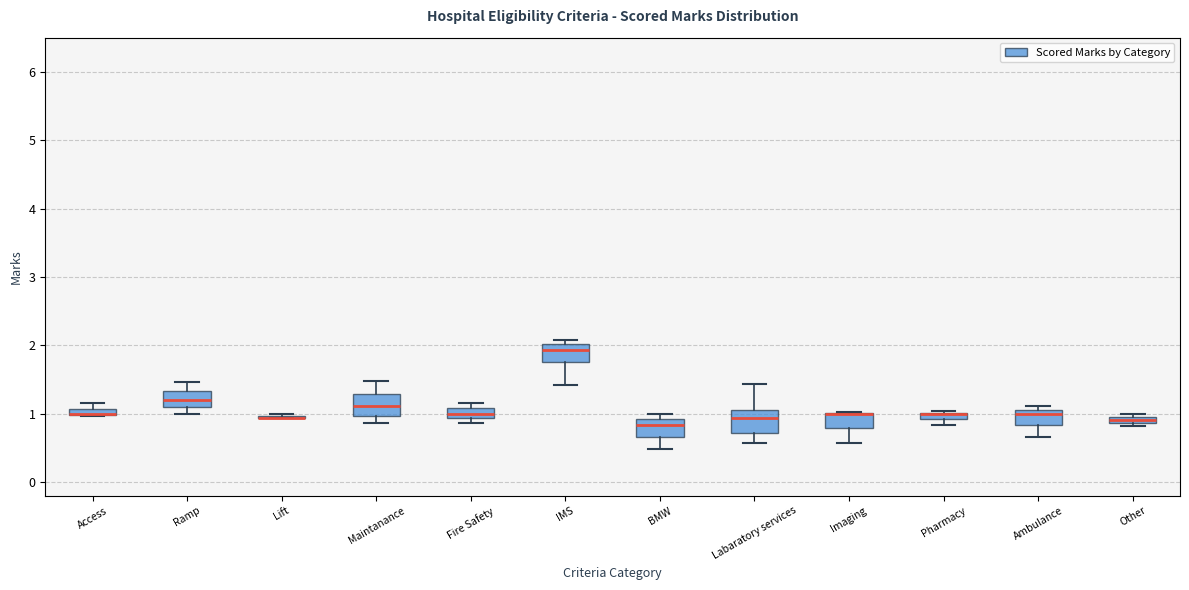

Where is the lower edge of the box for Imaging on the y-axis? The values are not printed on the chart, so give them approximately, as read against the axis.

0.8